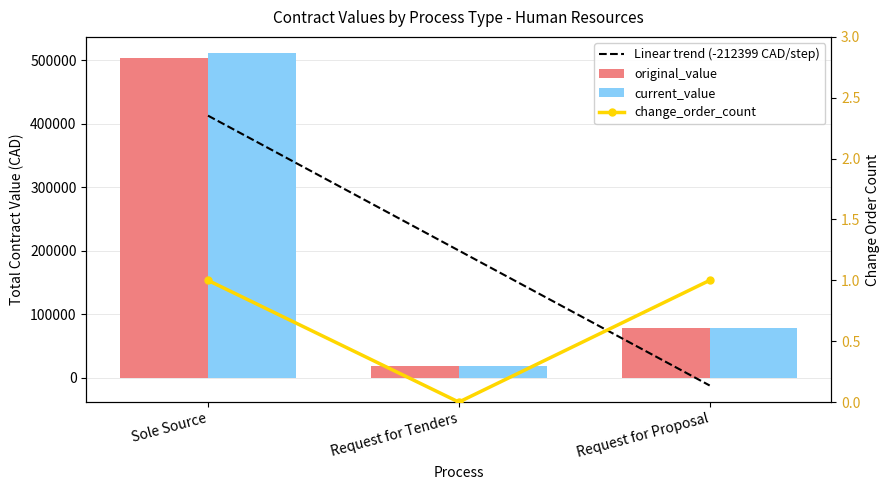

What is the value of the change_order_count bar at the 1st from the left?

1.0